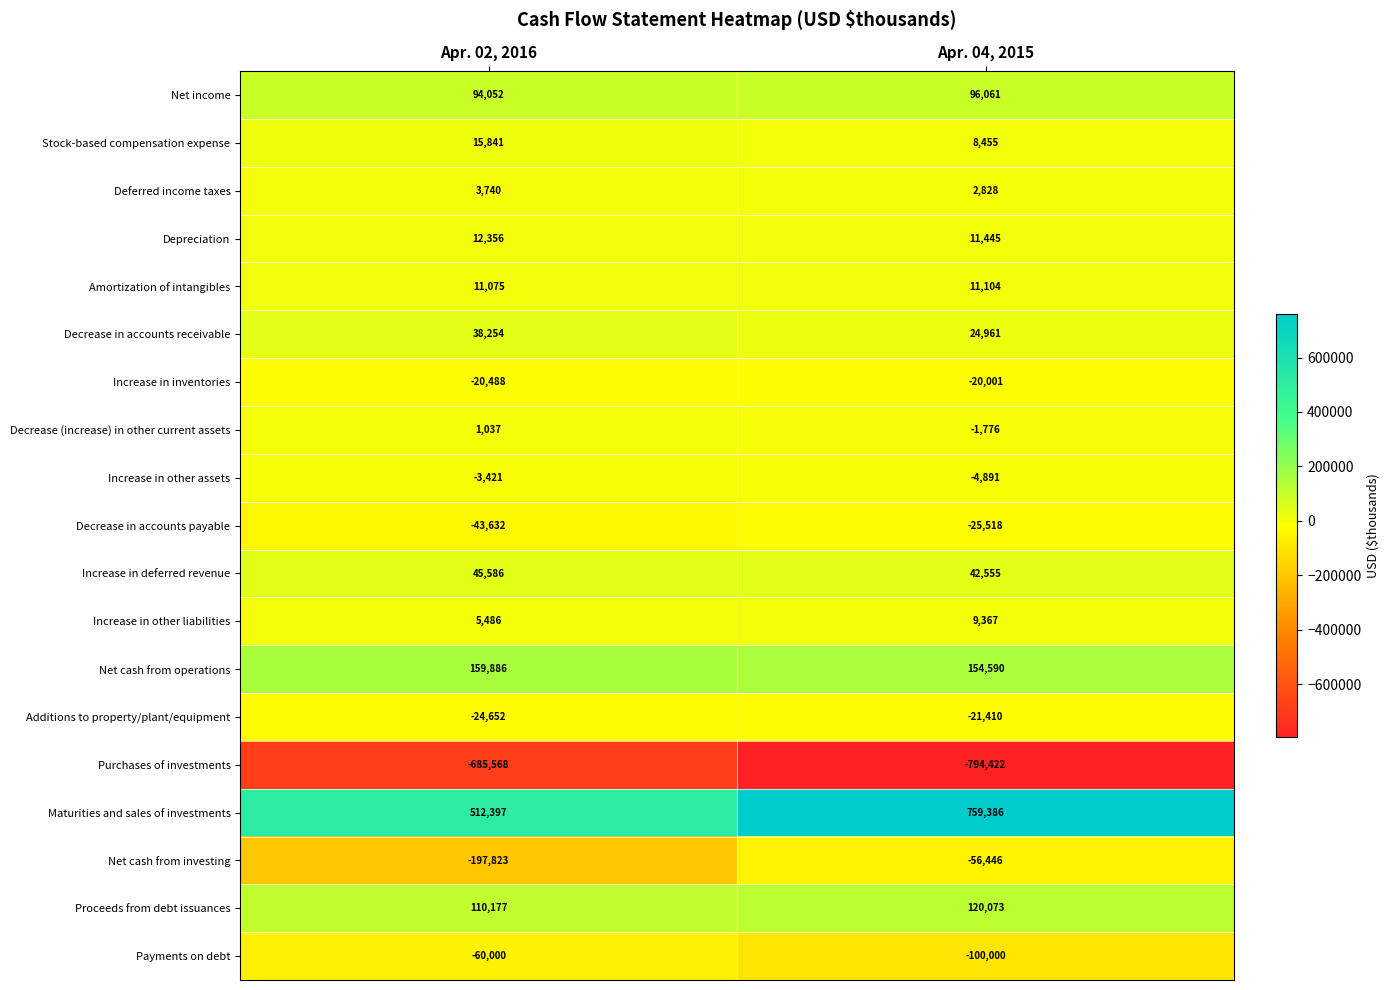

Which series changed the most between Apr. 02, 2016 and Apr. 04, 2015?

Maturities and sales of investments